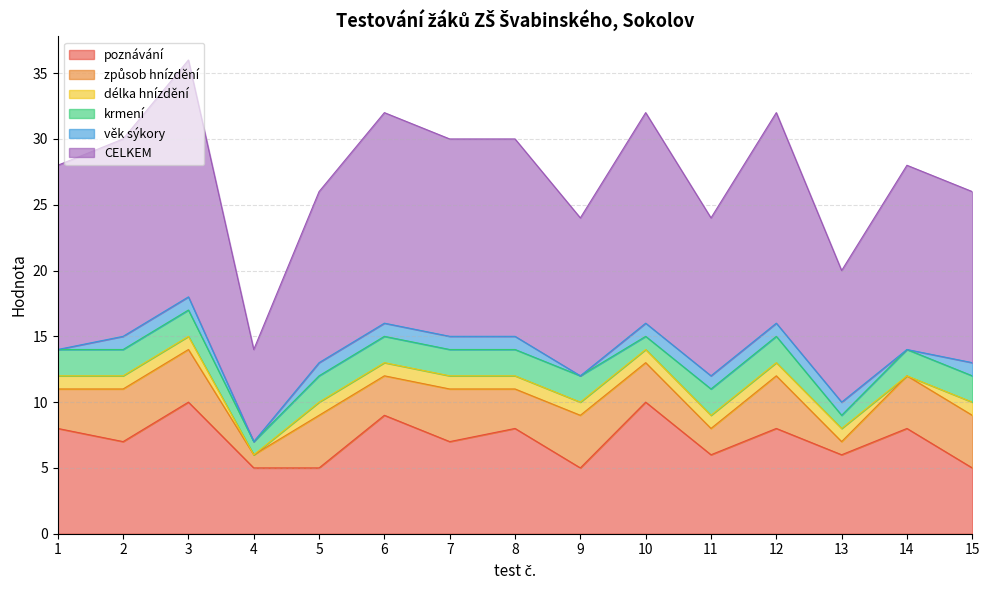

Does the chart have visible grid lines?

Yes